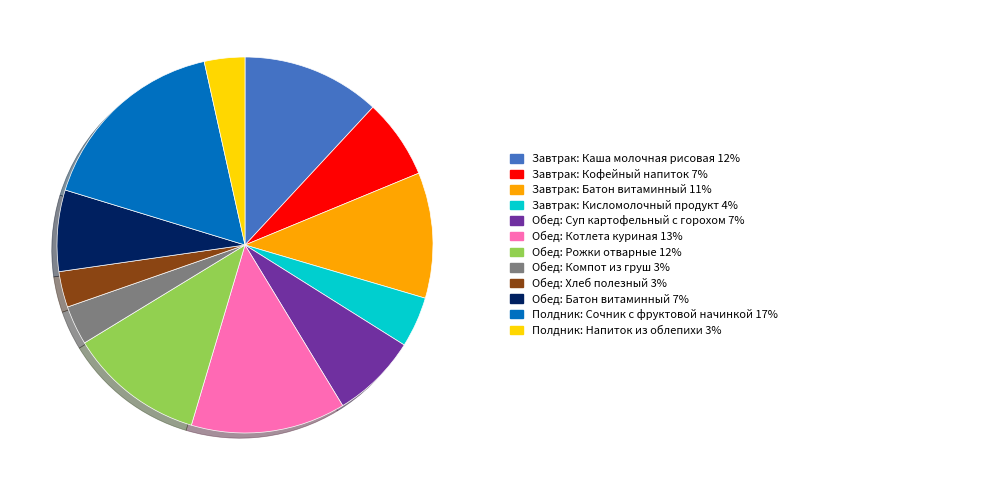

Is there any slice that represents more than half of the pie?

No